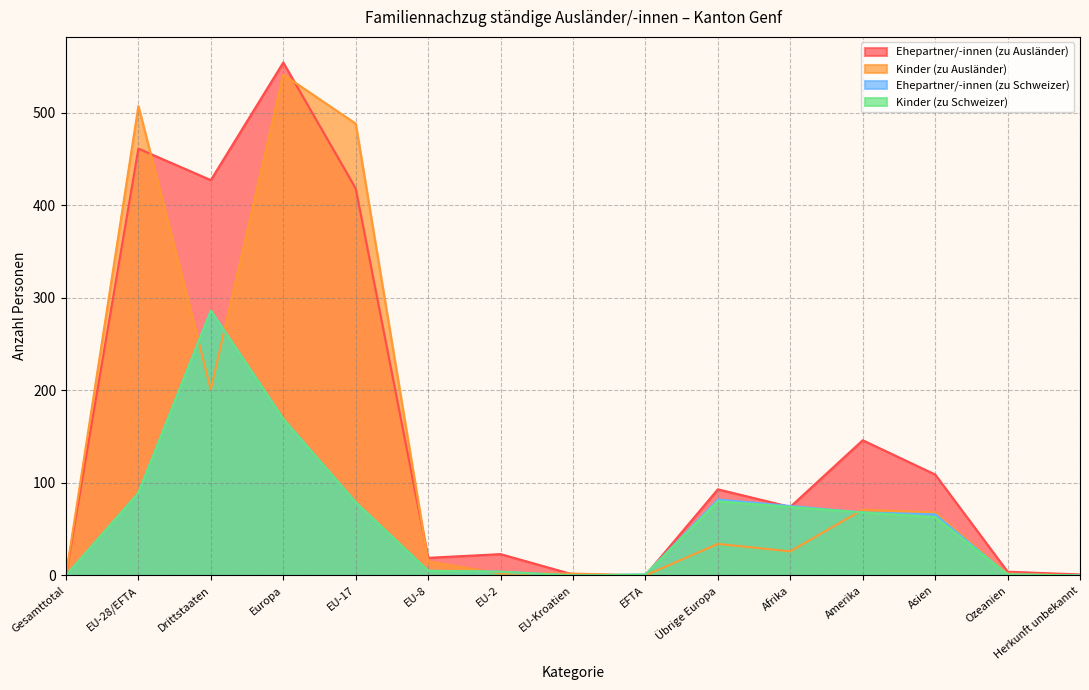

True or false: Ehepartner/-innen (zu Ausländer) and Kinder (zu Schweizer) intersect in this chart.

True